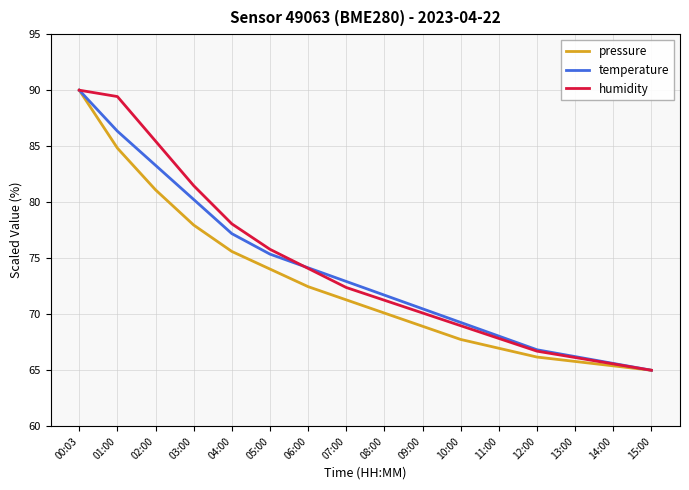

The temperature series shows 65.6 at 14:00. True or false?

True